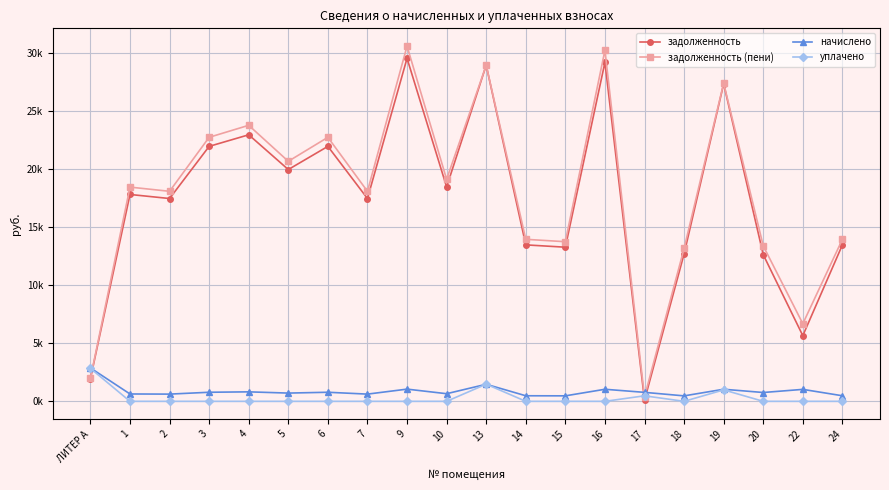

At which category is the sum across all series the highest?

9